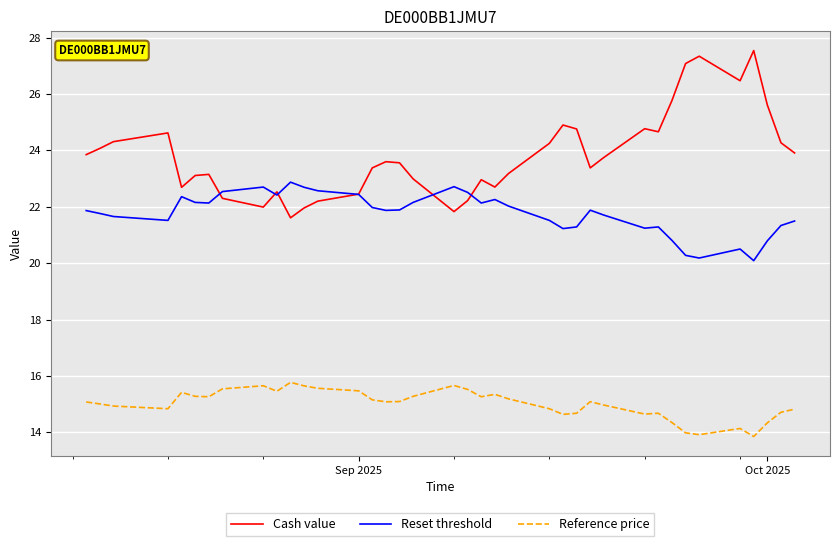

Which series has the largest range (max minus min)?

Cash value